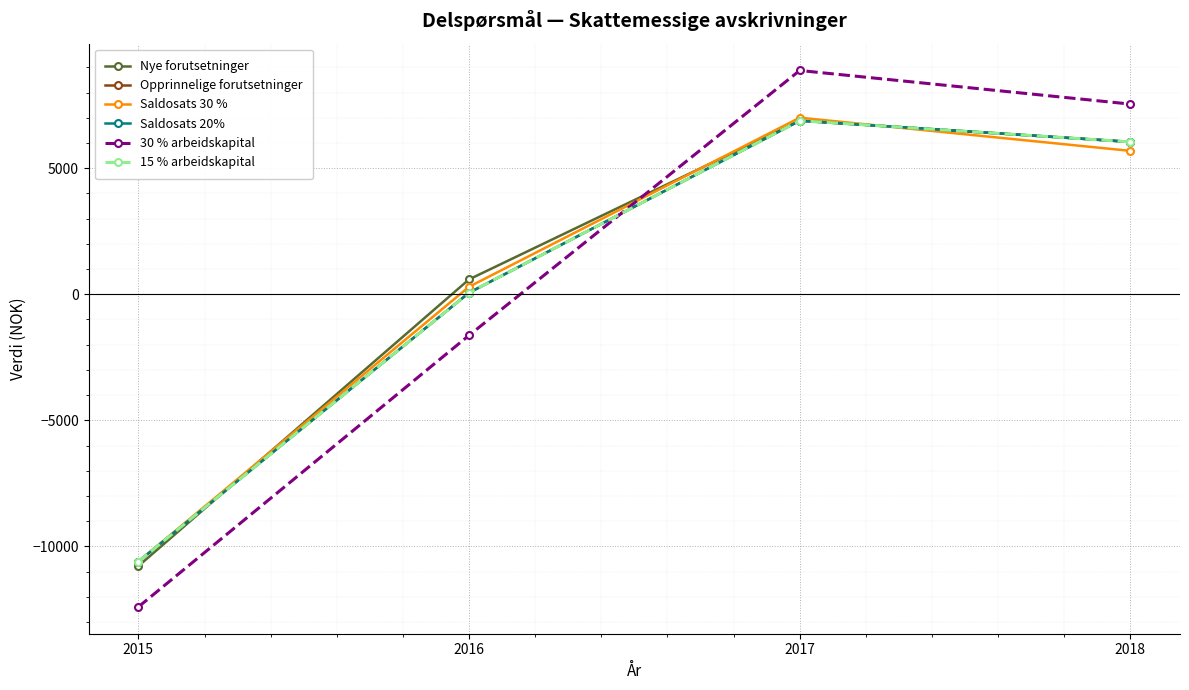

Which series has the largest range (max minus min)?

30 % arbeidskapital